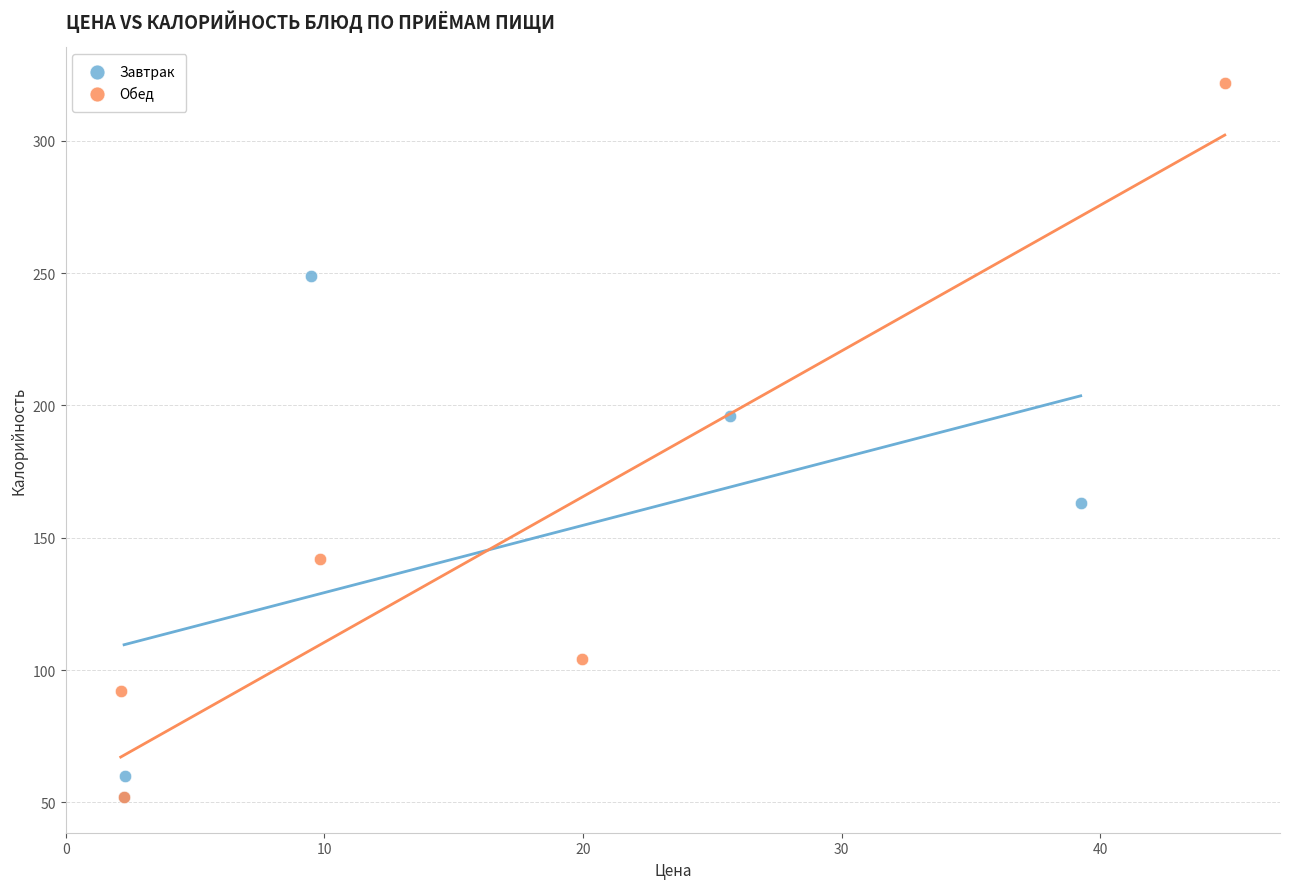

Which series has the largest Y range (max minus min)?

Обед